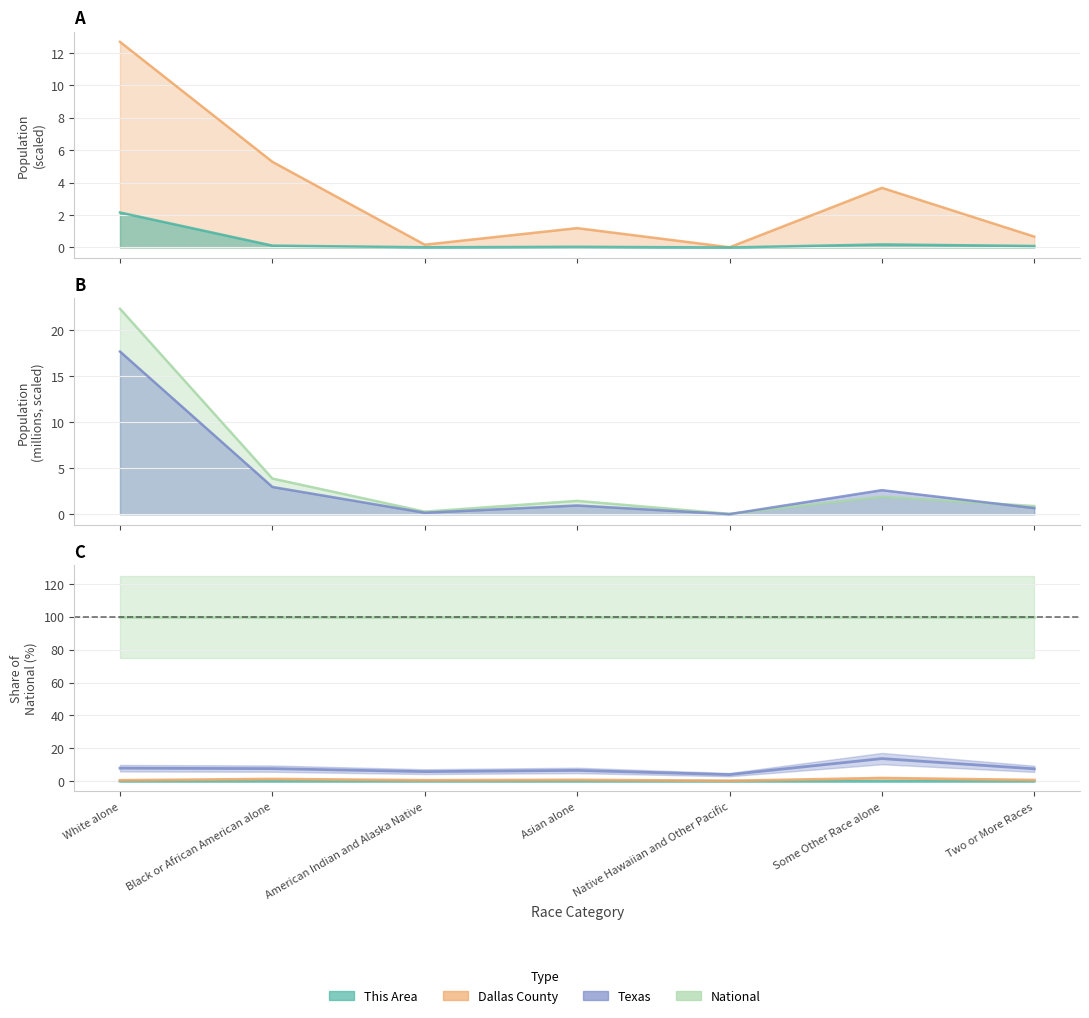

What is the lowest value of the National series?

0.1